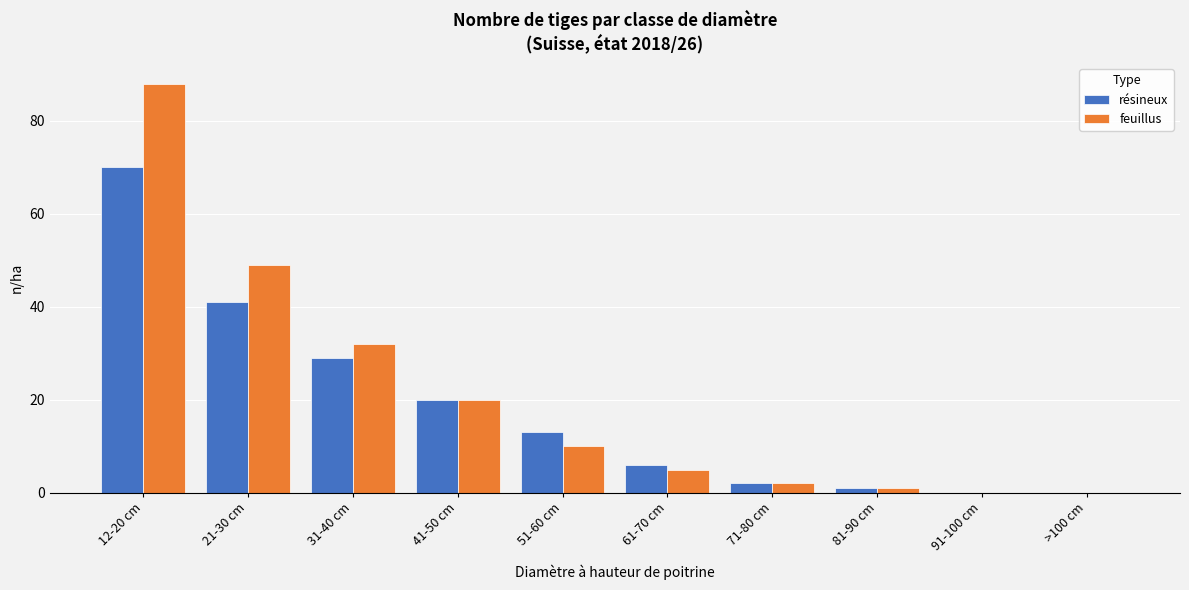

Reading right to left, extract all data points from this chart.

résineux: >100 cm=0	91-100 cm=0	81-90 cm=1	71-80 cm=2	61-70 cm=6	51-60 cm=13	41-50 cm=20	31-40 cm=29	21-30 cm=41	12-20 cm=70
feuillus: >100 cm=0	91-100 cm=0	81-90 cm=1	71-80 cm=2	61-70 cm=5	51-60 cm=10	41-50 cm=20	31-40 cm=32	21-30 cm=49	12-20 cm=88